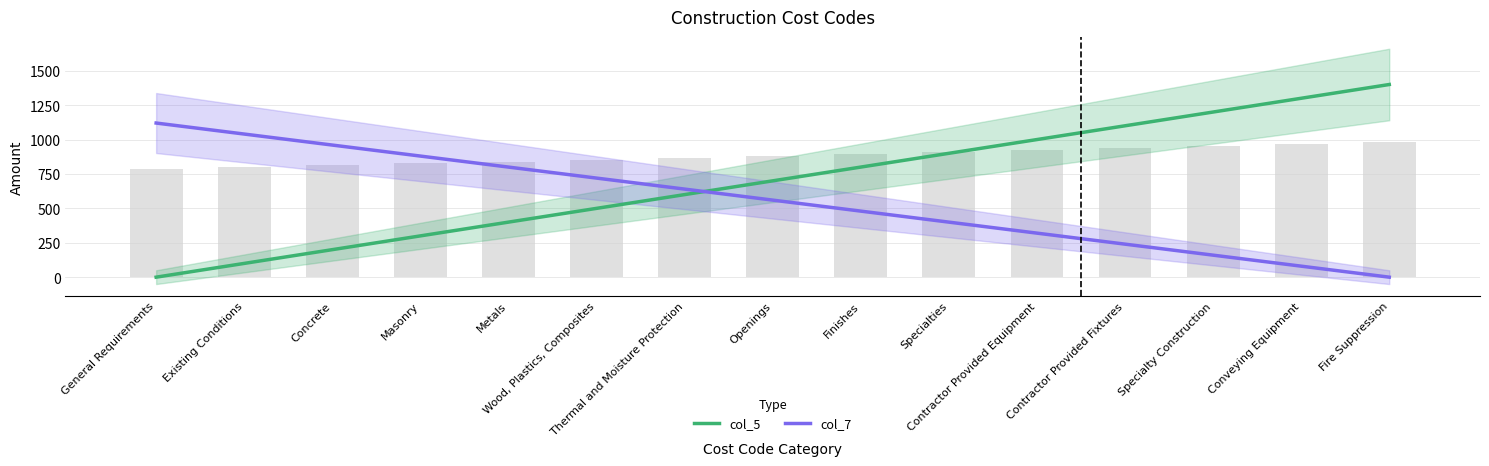

Reading left to right, list all the values displayed in this chart.

col_5: General Requirements=0	Existing Conditions=100	Concrete=200	Masonry=300	Metals=400	Wood, Plastics, Composites=500	Thermal and Moisture Protection=600	Openings=700	Finishes=800	Specialties=900	Contractor Provided Equipment=1000	Contractor Provided Fixtures=1100	Specialty Construction=1200	Conveying Equipment=1300	Fire Suppression=1400
col_7: General Requirements=1120	Existing Conditions=1040	Concrete=960	Masonry=880	Metals=800	Wood, Plastics, Composites=720	Thermal and Moisture Protection=640	Openings=560	Finishes=480	Specialties=400	Contractor Provided Equipment=320	Contractor Provided Fixtures=240	Specialty Construction=160	Conveying Equipment=80	Fire Suppression=0